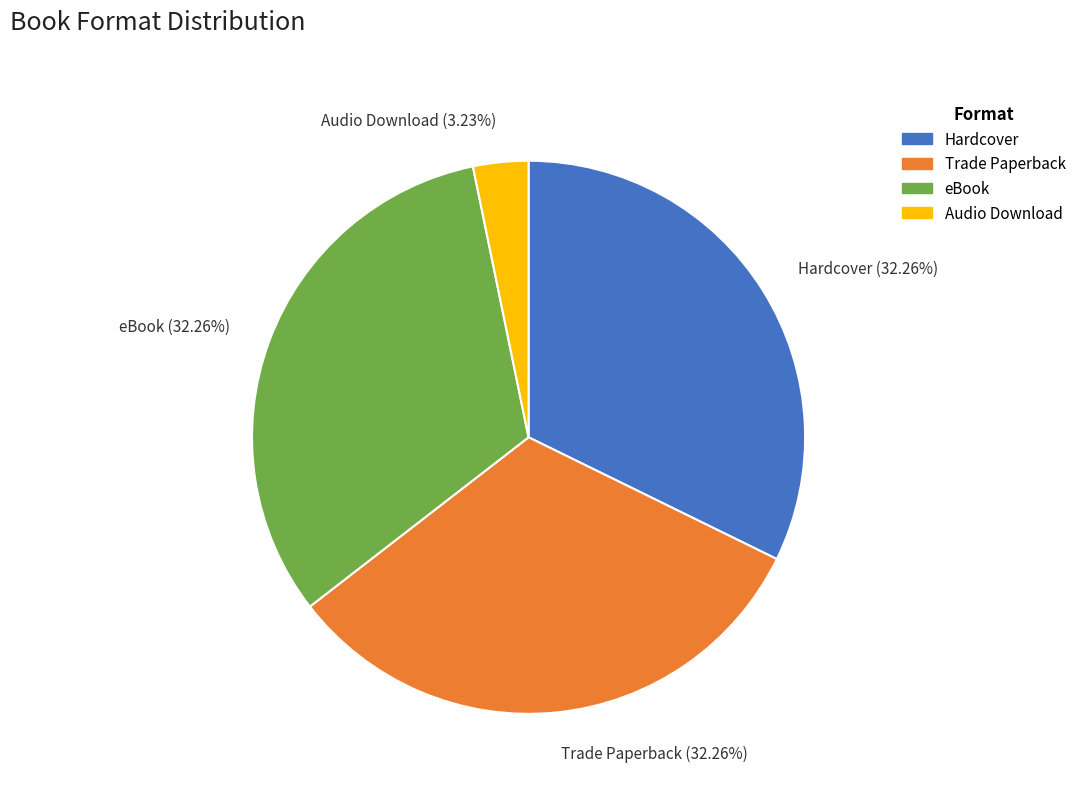

Which category has the smallest portion of the pie?

Audio Download